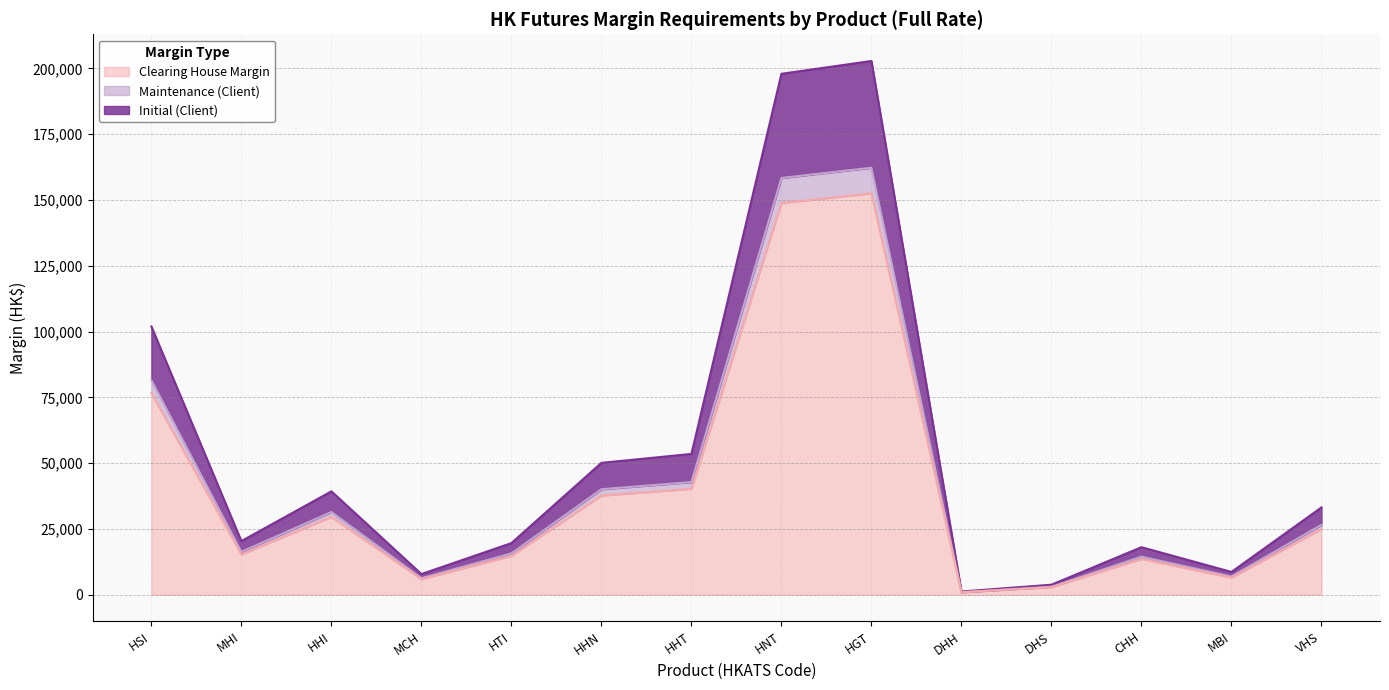

Which has a higher value, HNT or HGT?

HGT